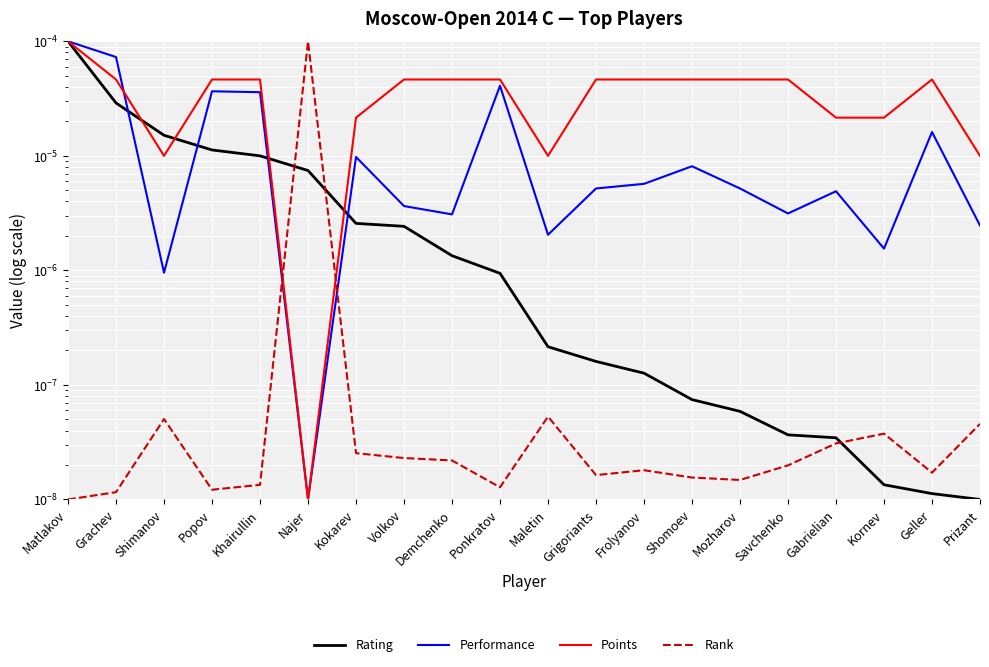

True or false: Rank has a value of 0.0 at Ponkratov.

True